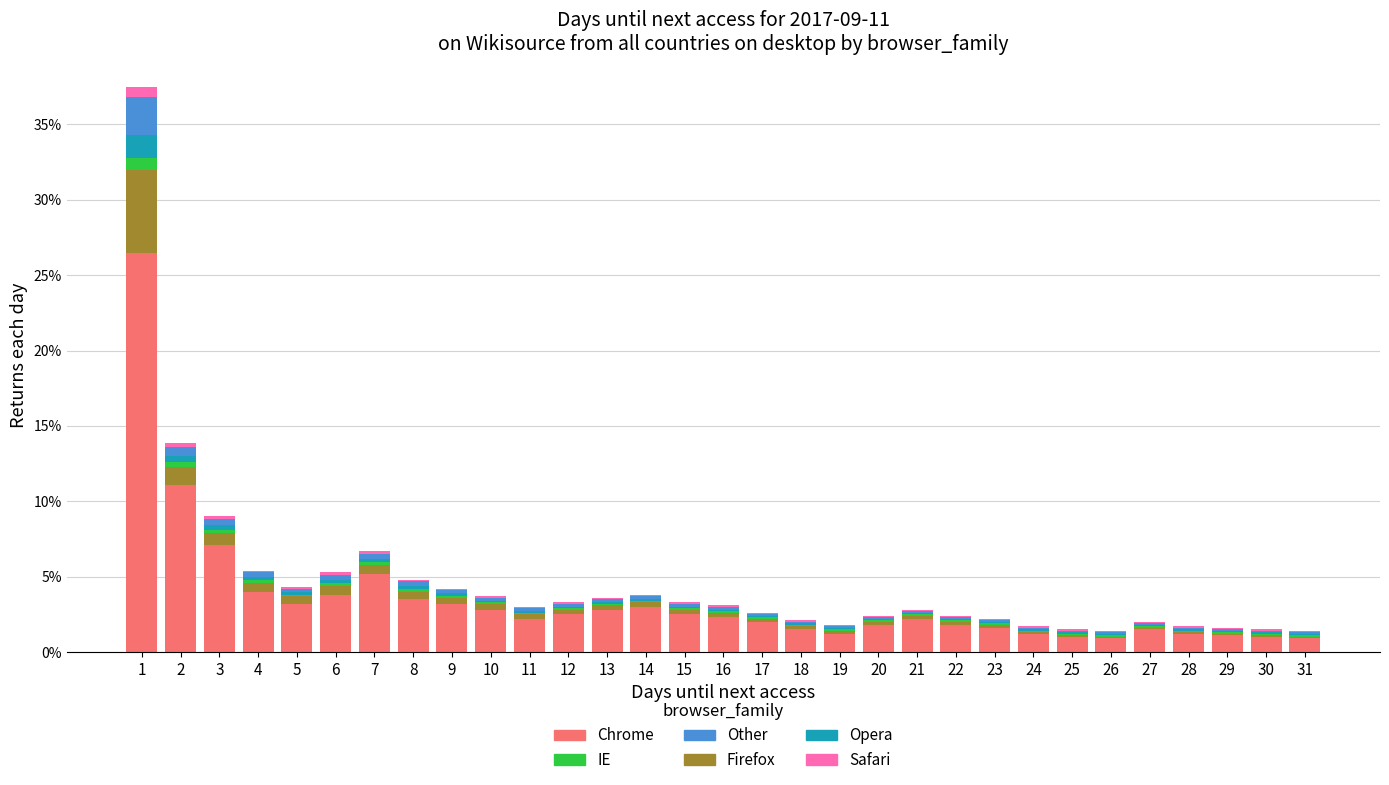

The Chrome series shows 3.2 at 5. True or false?

True